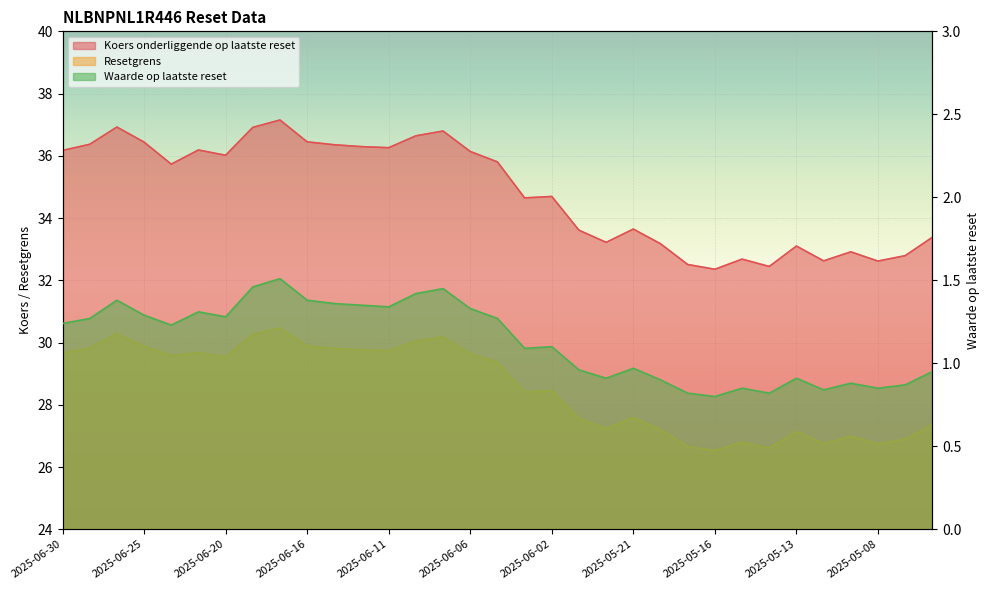

Count the number of data series in this chart.

3